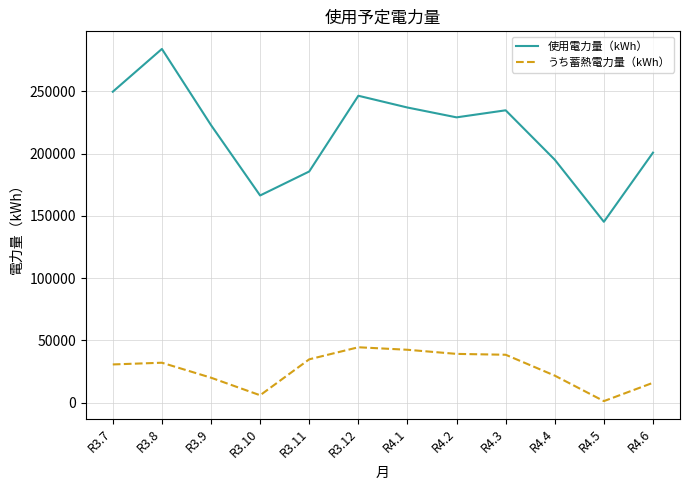

What is the sum of all うち蓄熱電力量（kWh） values?

325763